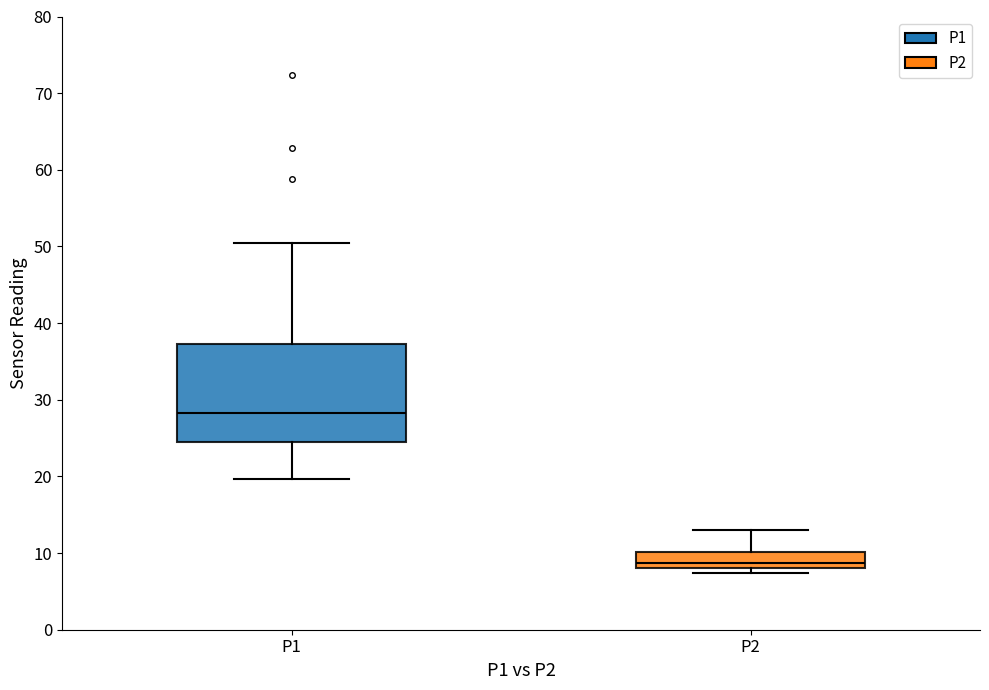

Comparing the boxes themselves (not the whiskers), which one is the tallest?

P1